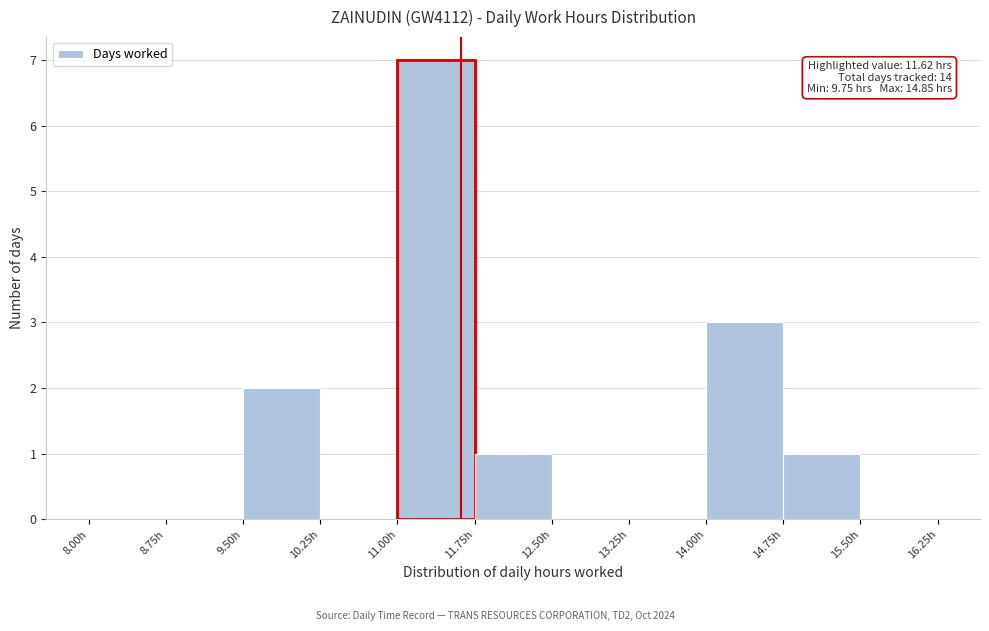

Over which range of the x-axis is the bar tallest?

11.00 to 11.75